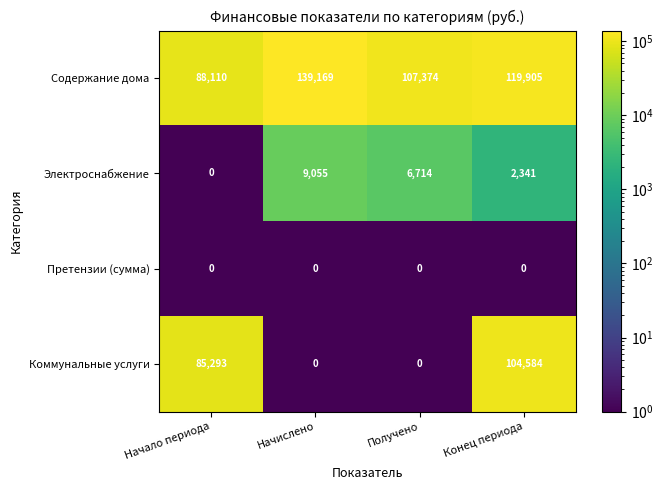

Reading left to right, list all the values displayed in this chart.

Содержание дома: 88110	139169	107374	119905
Электроснабжение: 0	9055	6714	2341
Претензии (сумма): 0	0	0	0
Коммунальные услуги: 85293	0	0	104584